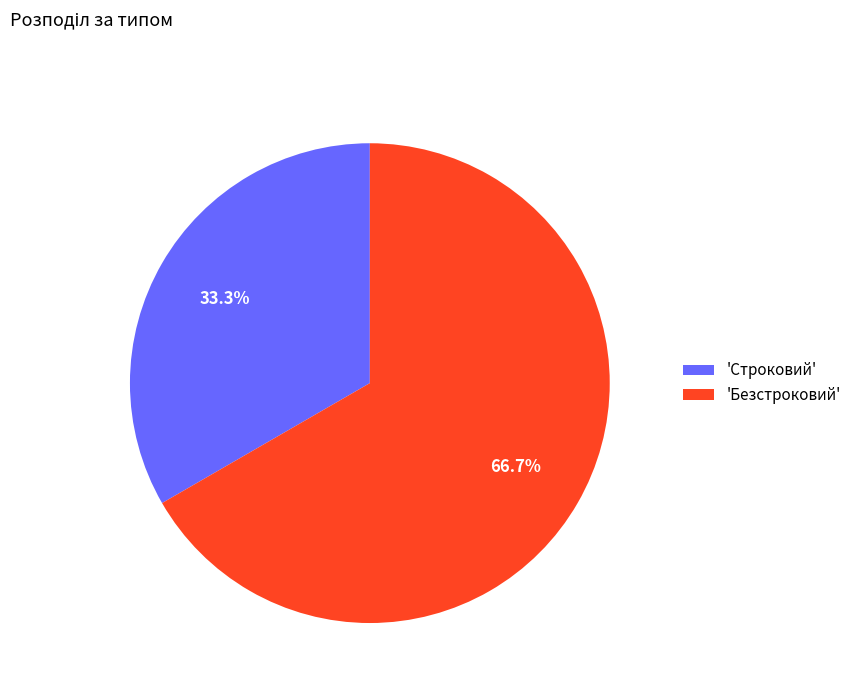

What portion of the pie excludes 'Безстроковий'?

33.3%